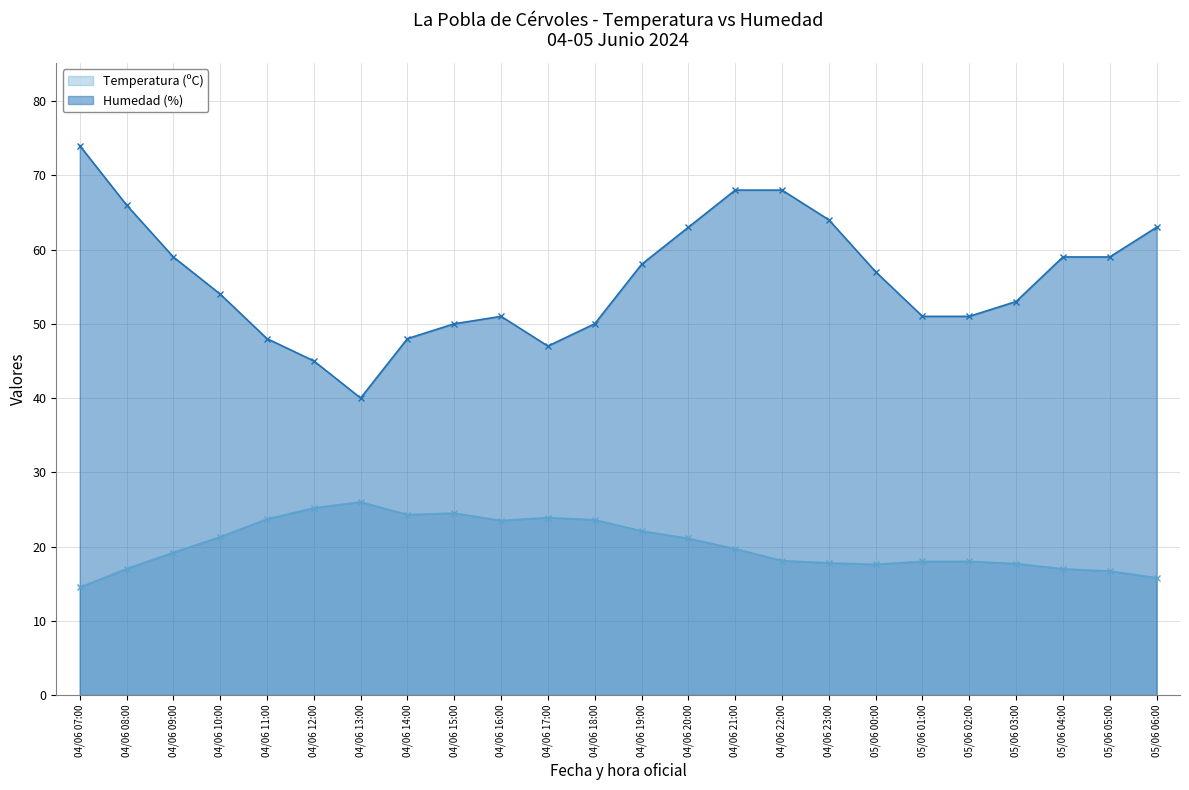

Which series has the largest range (max minus min)?

Humedad (%)